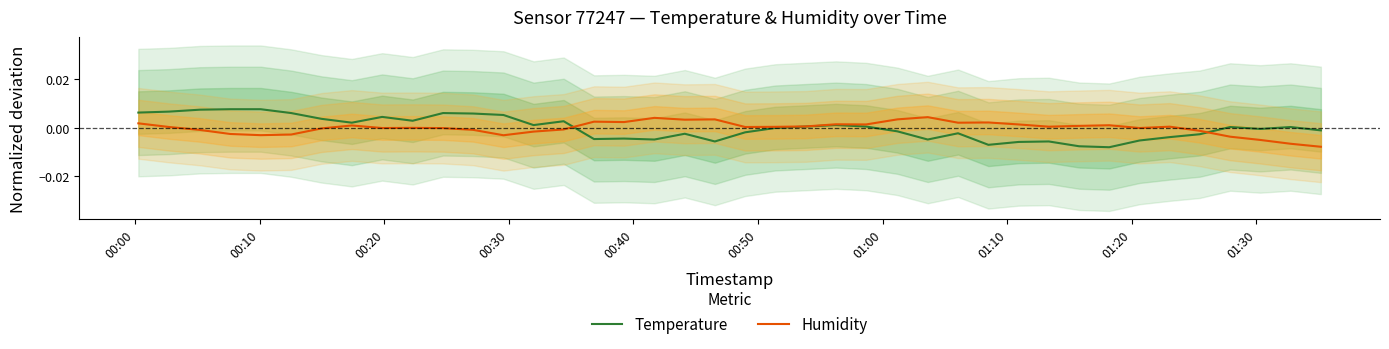

List the series in order of their peak value, highest first.

Temperature, Humidity